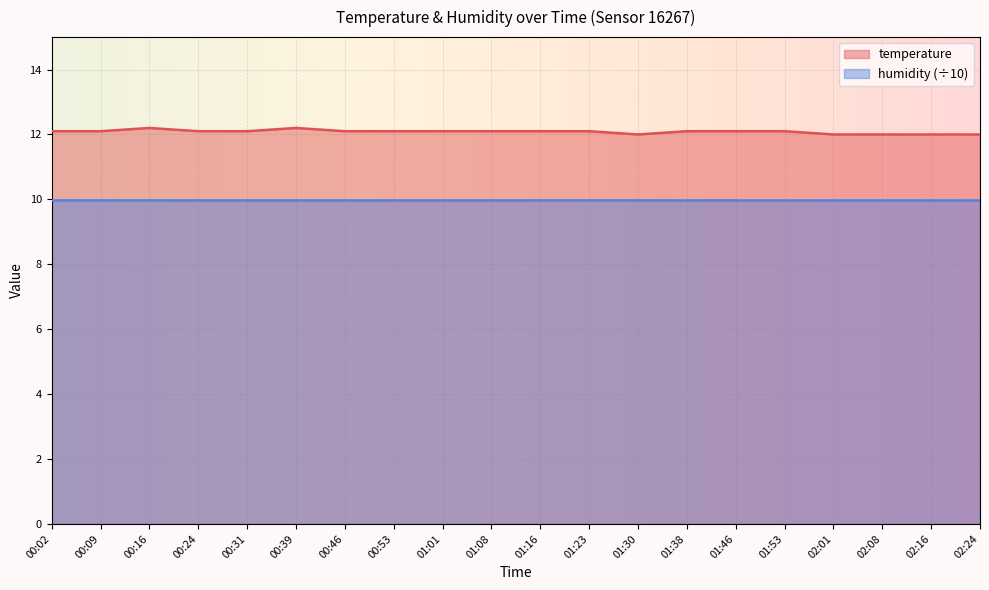

Where is the first local minimum?

01:30